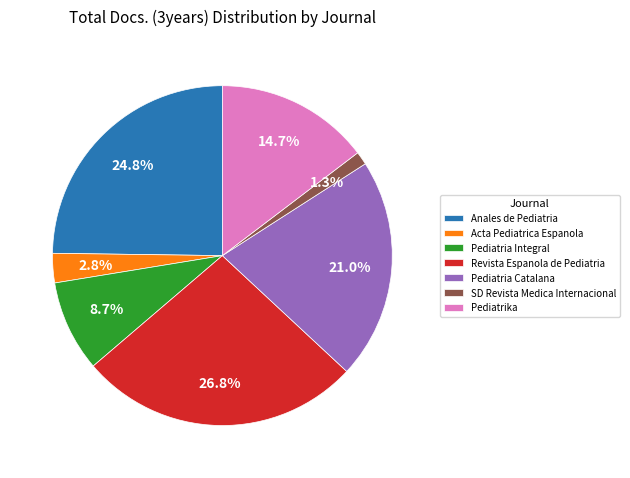

How many slices are in this pie chart?

7